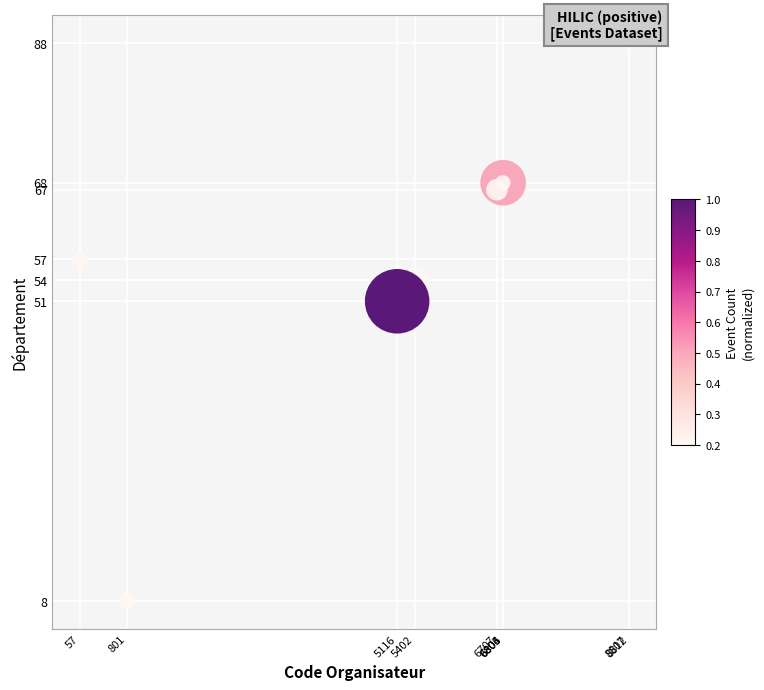

What Y value in the scatter plot is closest to 48?

51